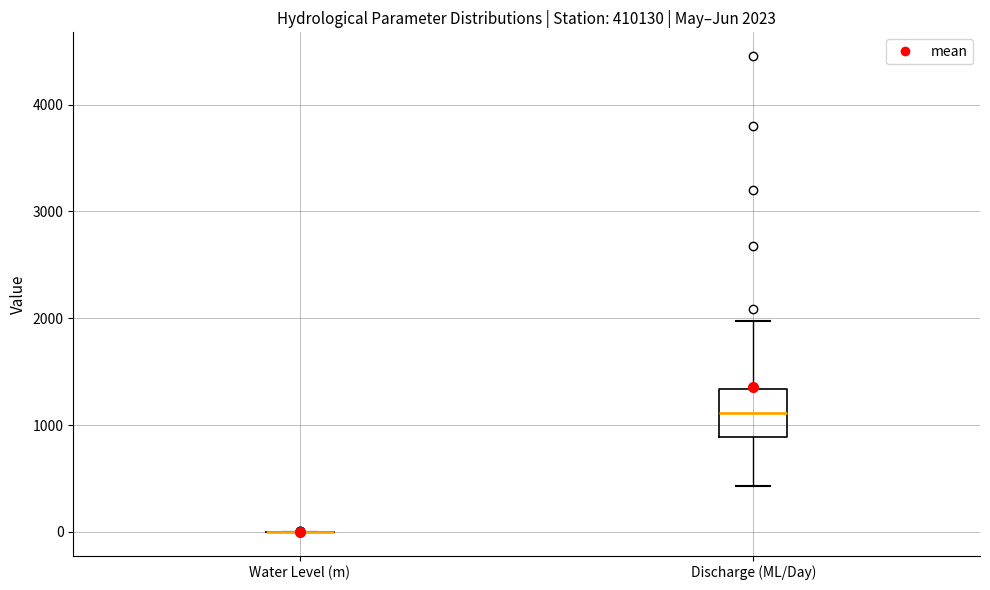

Comparing the boxes themselves (not the whiskers), which one is the tallest?

Discharge (ML/Day)